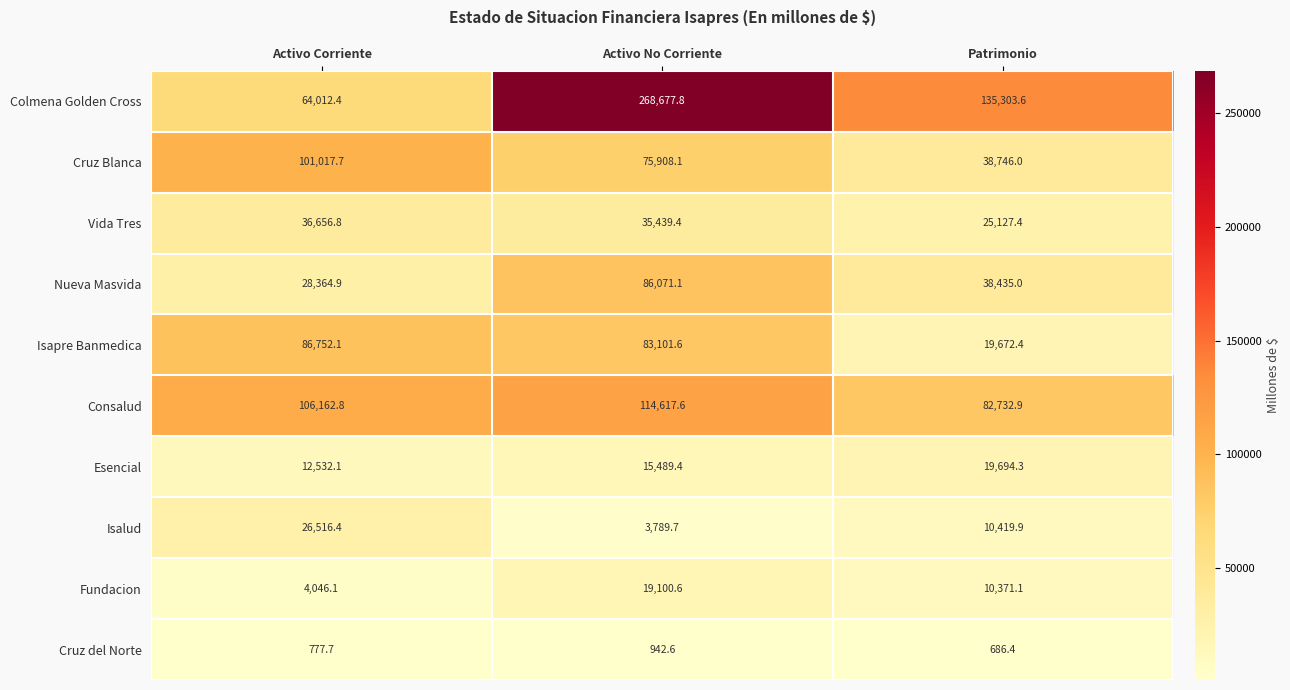

Count the number of categories in the chart.

3